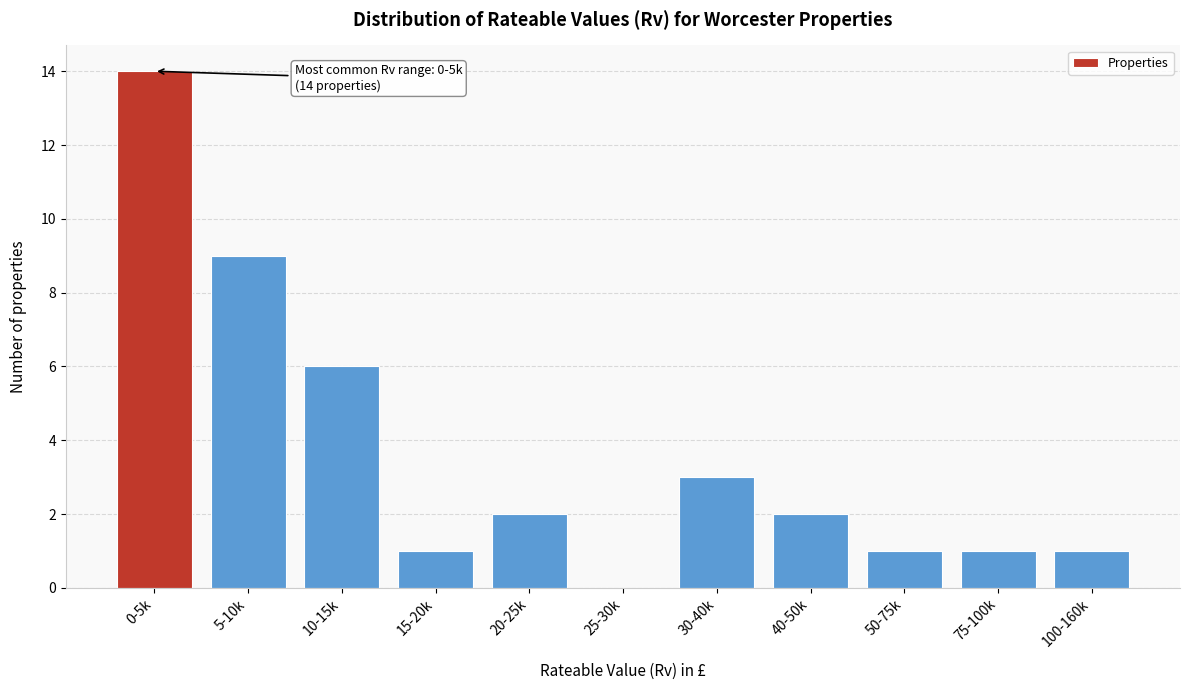

Reading left to right, list all the values displayed in this chart.

0-5k=14	5-10k=9	10-15k=6	15-20k=1	20-25k=2	25-30k=0	30-40k=3	40-50k=2	50-75k=1	75-100k=1	100-160k=1